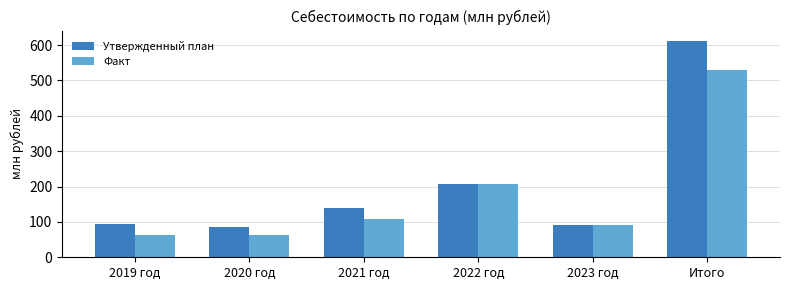

How many groups of bars are there?

6